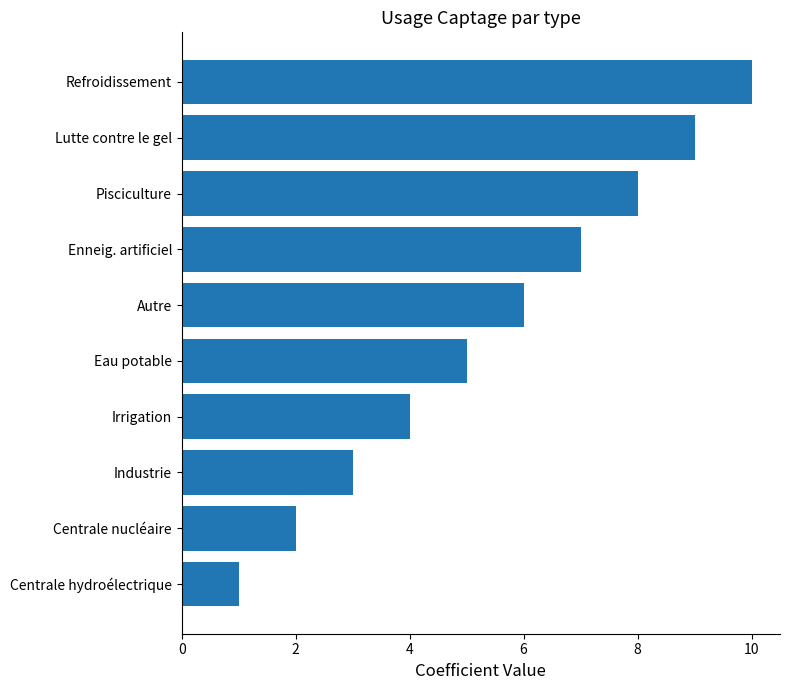

What is the sum of the values at Centrale nucléaire and Irrigation?

6